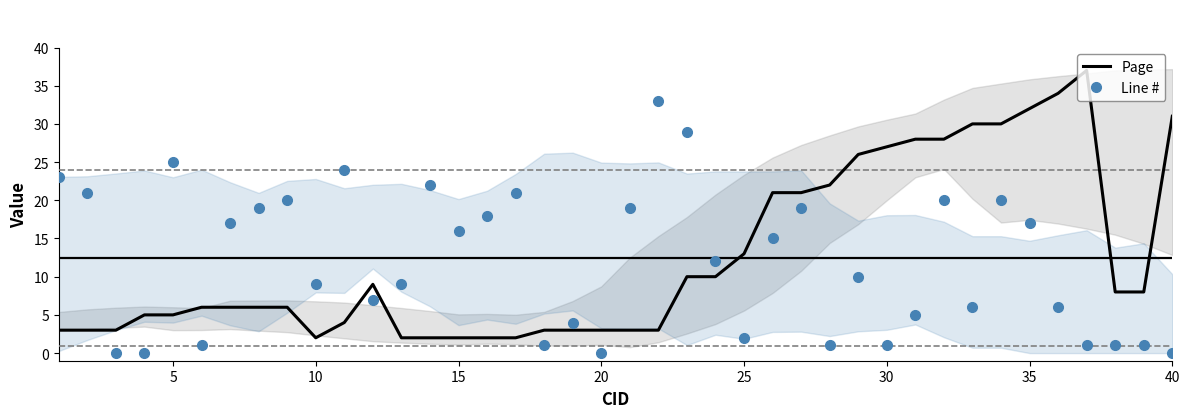

True or false: Page and Line # cross at least once.

True